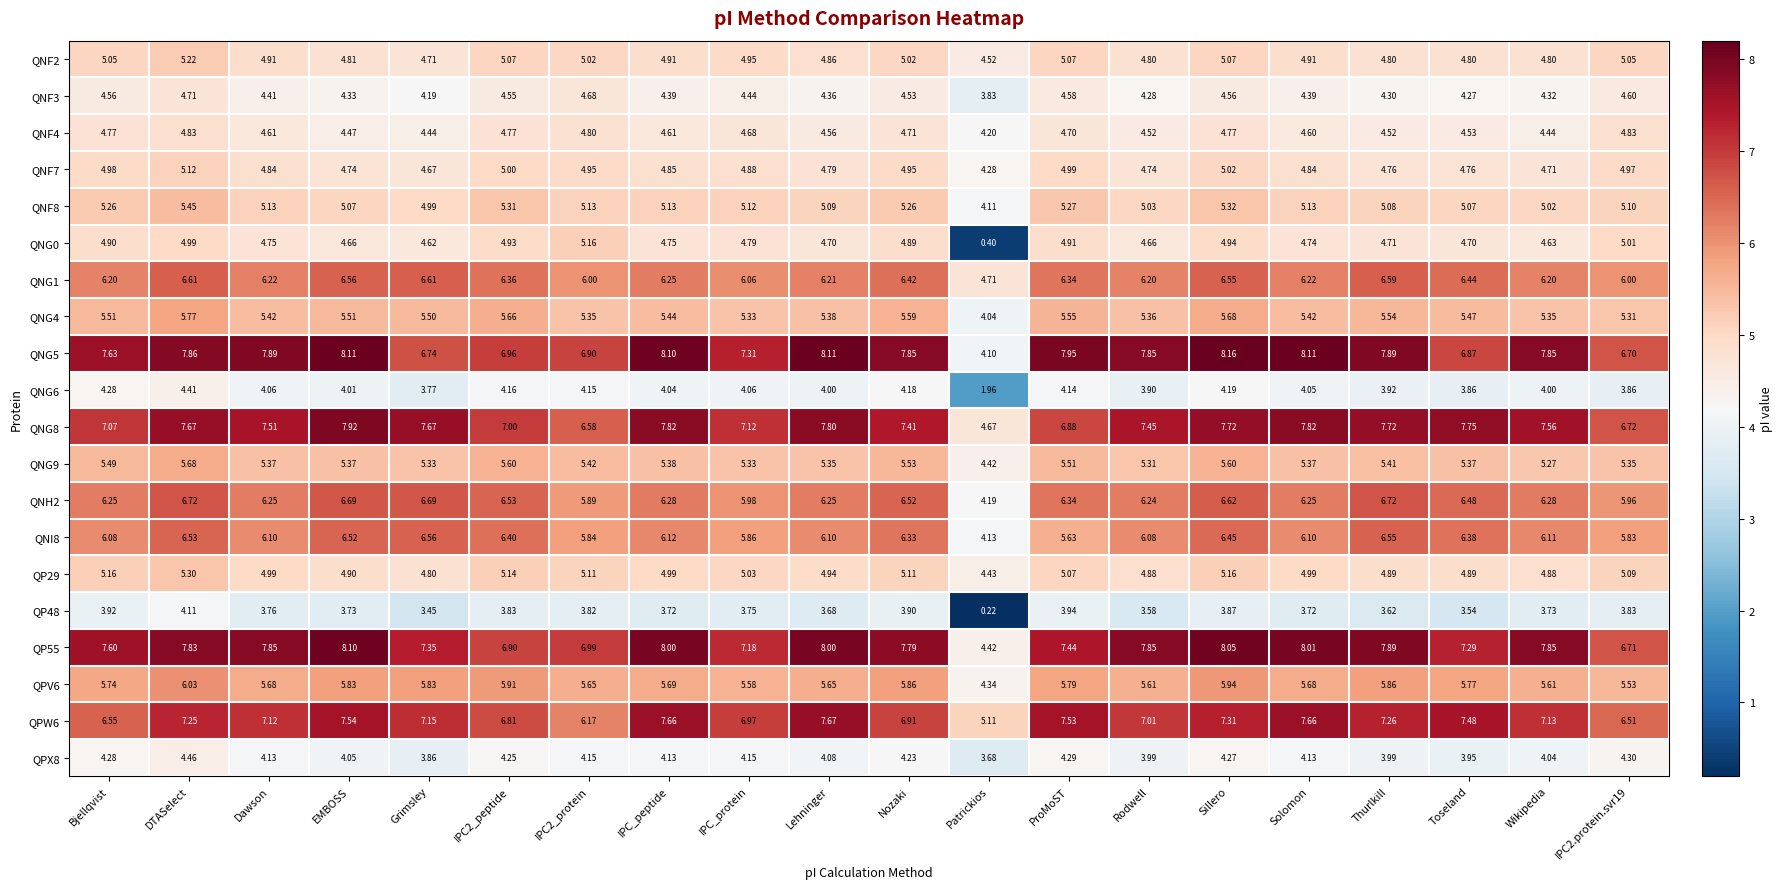

Between IPC_protein and Sillero, which series saw the biggest shift?

QP55